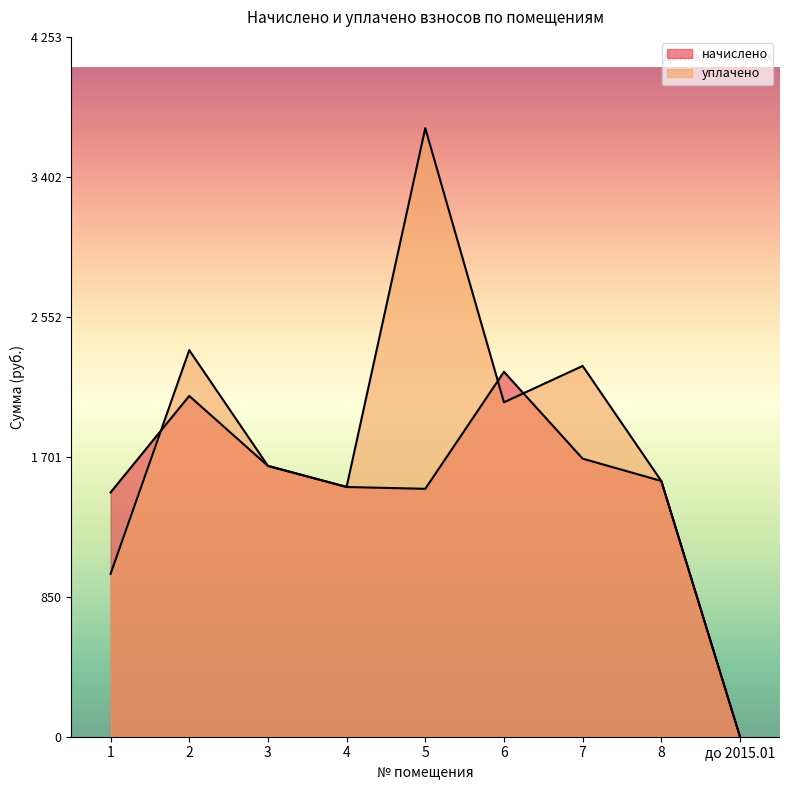

Rank the series at 7 from highest to lowest value.

уплачено, начислено